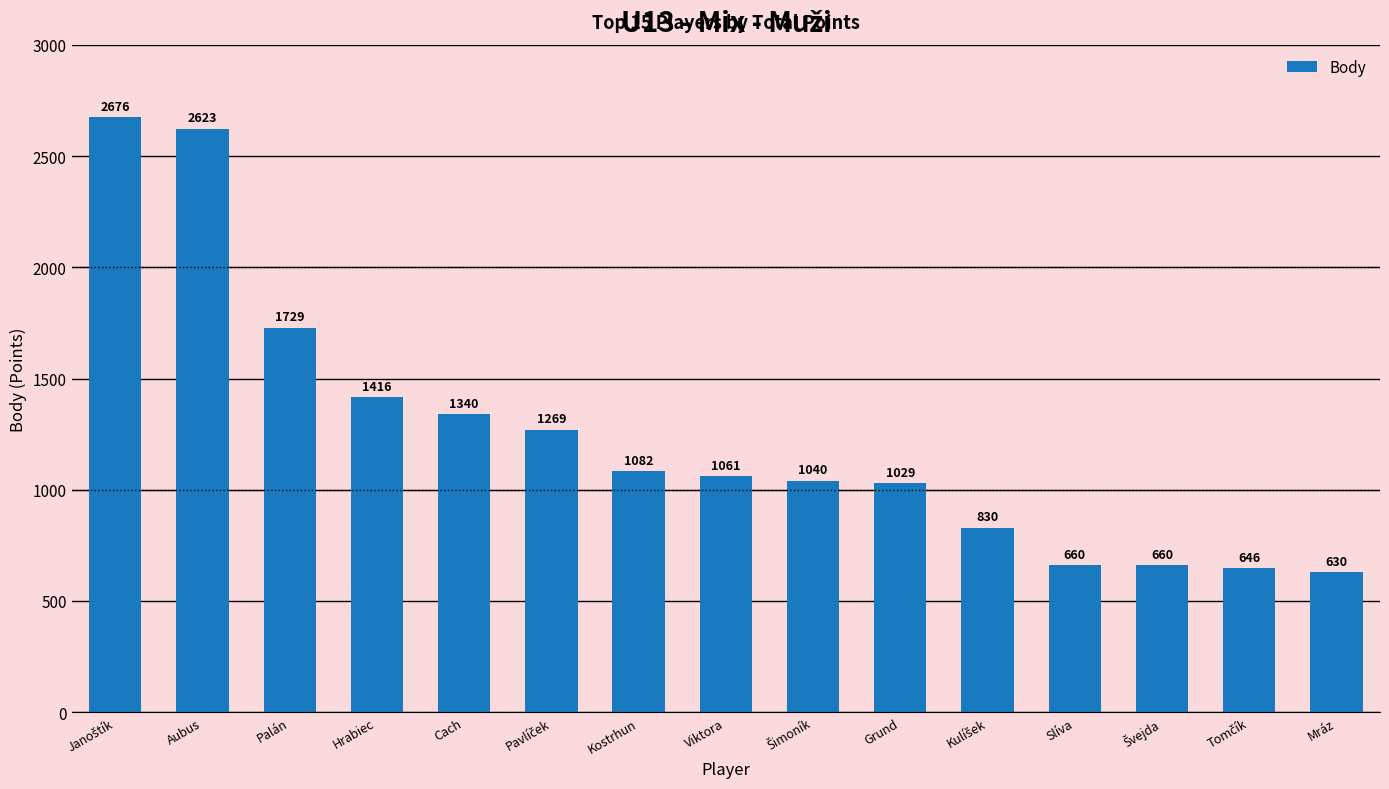

Between Viktora and Hrabiec, which is larger?

Hrabiec